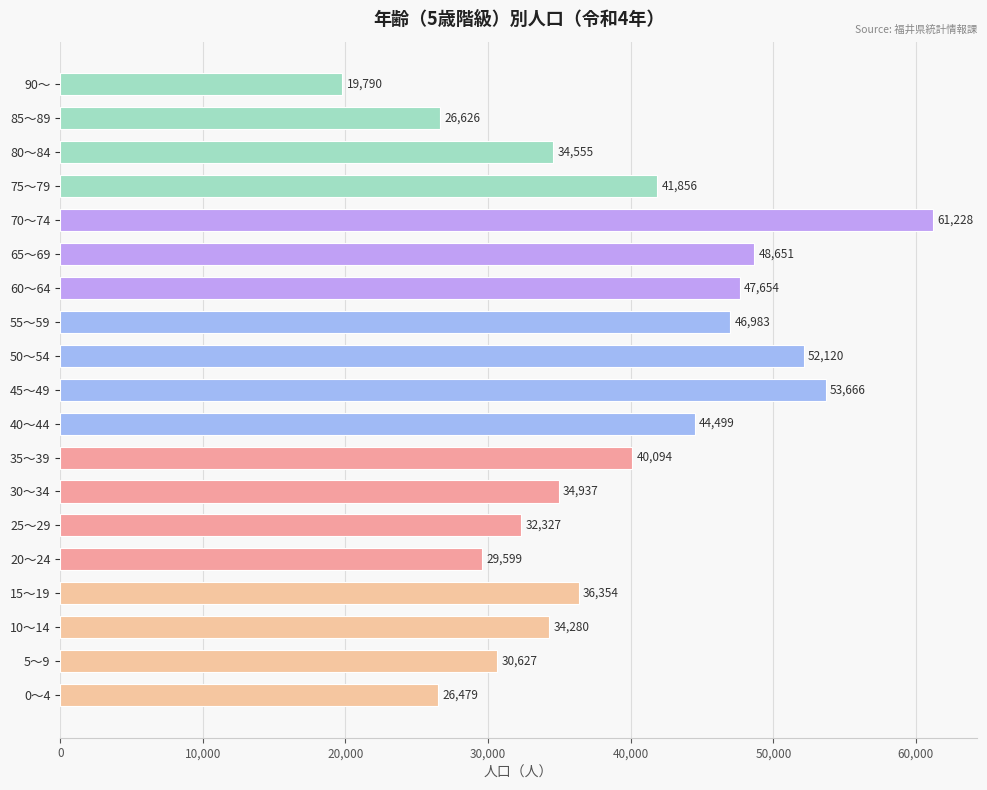

What is the average value?

39070